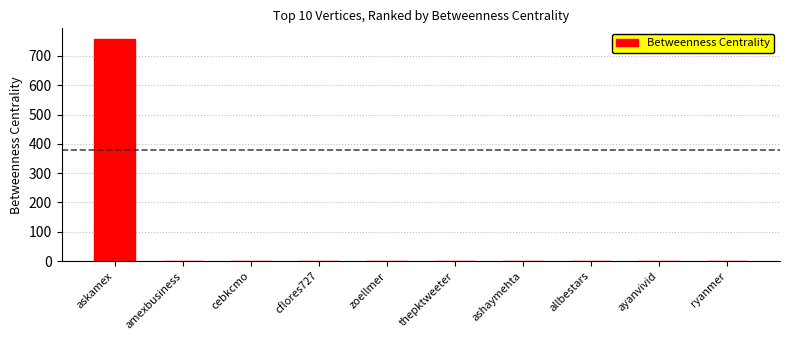

Which label corresponds to the largest value in the chart?

askamex